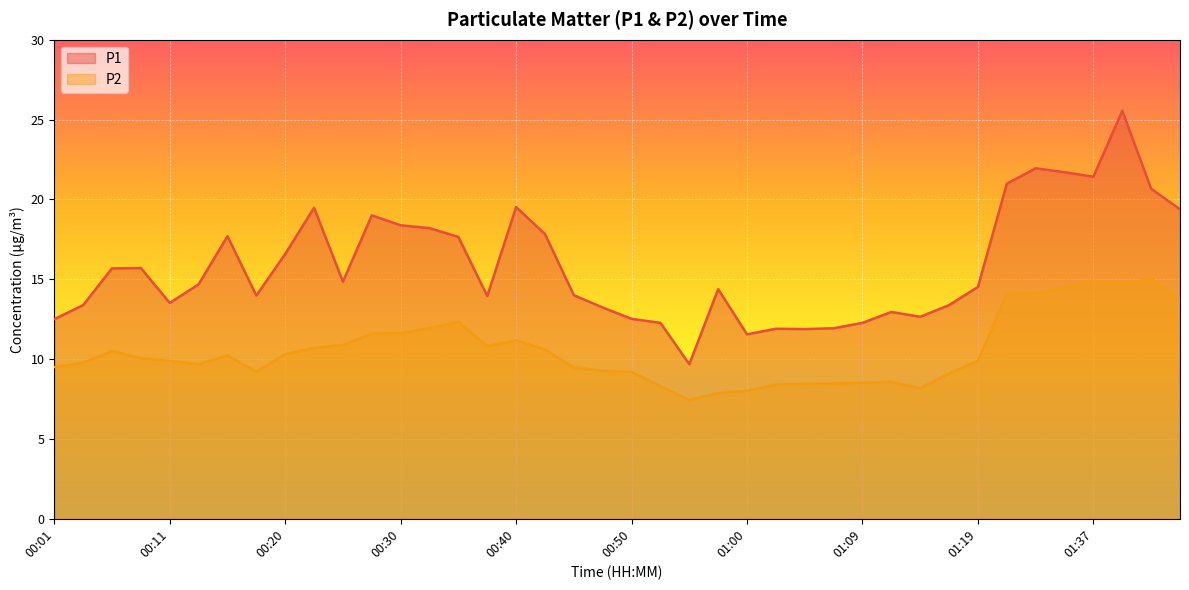

Is it true that P2 equals 8.5 at 01:07?

True